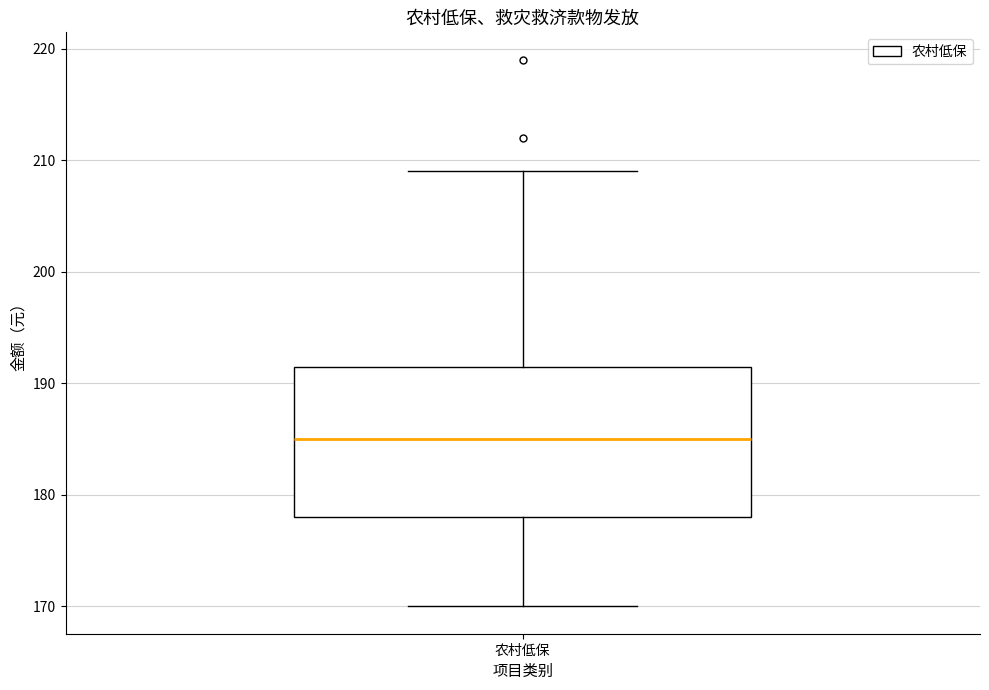

Read this box plot against the y-axis: the position of the median line, the range covered by the box, and the ends of both whiskers. The values are not printed on the chart, so give them approximately, as read against the axis.

median 185, box 178 to 192, whiskers 170 to 209